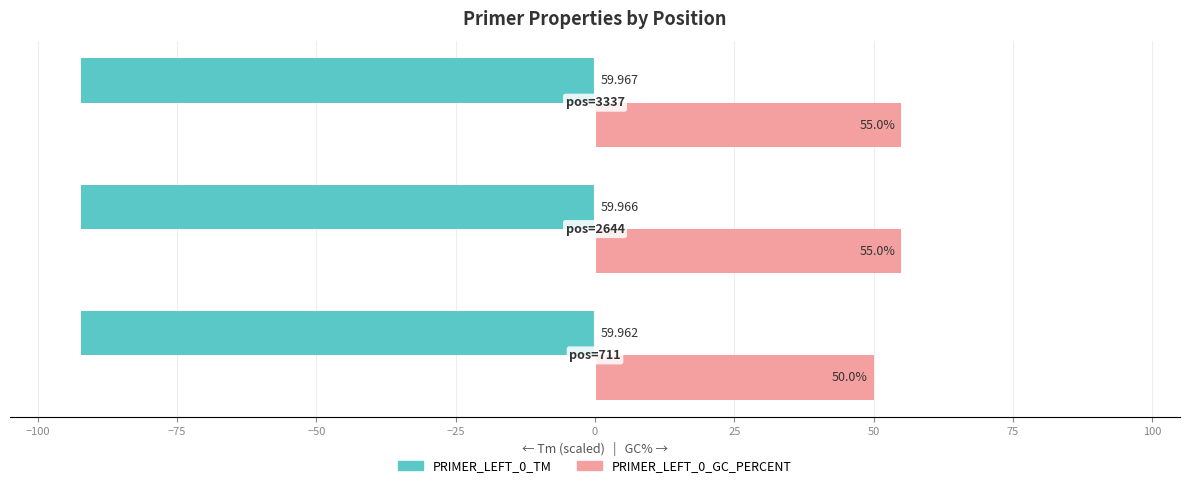

What is the value of the PRIMER_LEFT_0_TM bar at the 1st from the left?

-92.2